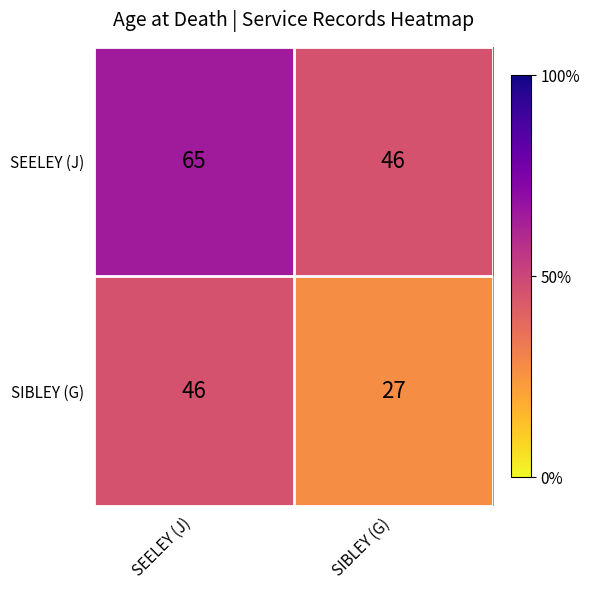

At SEELEY (J), list the series in order from smallest to largest.

SIBLEY (G), SEELEY (J)